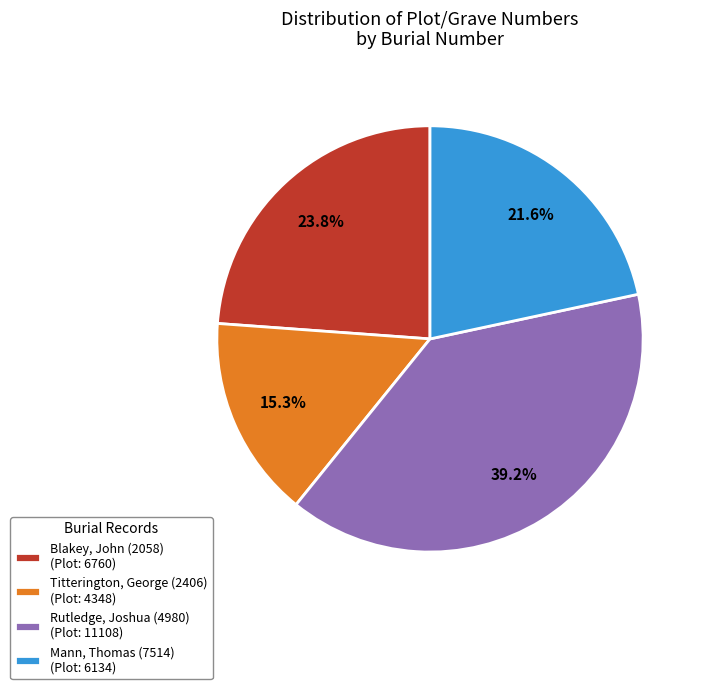

What percentage is the Titterington, George (2406) slice, to the nearest percent?

15%